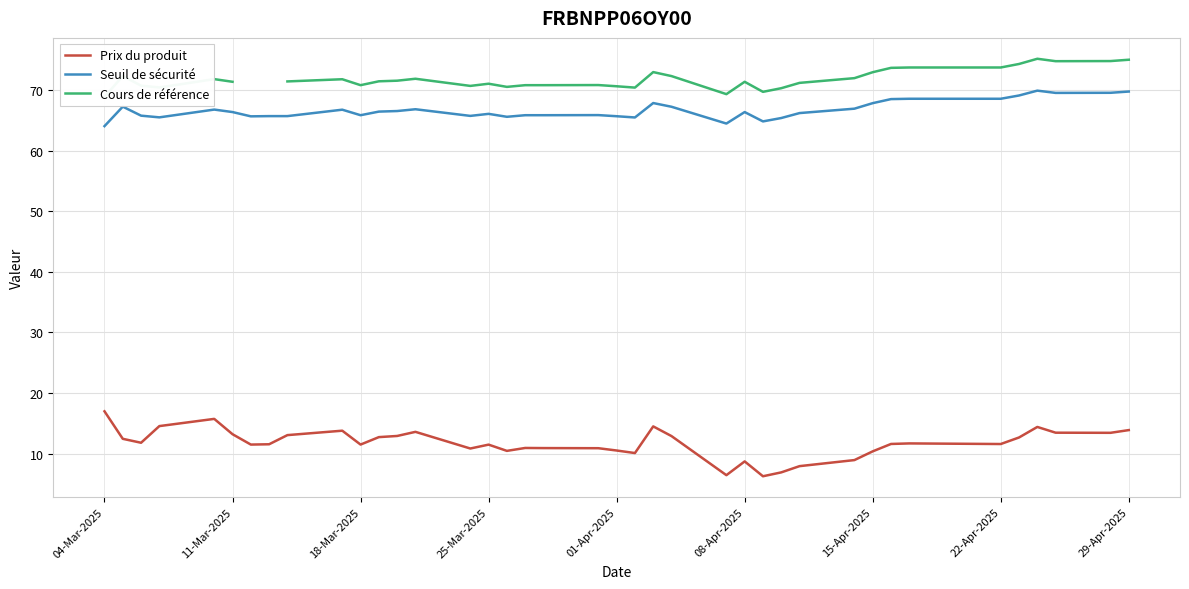

Does the chart display data point markers on the line(s)?

No